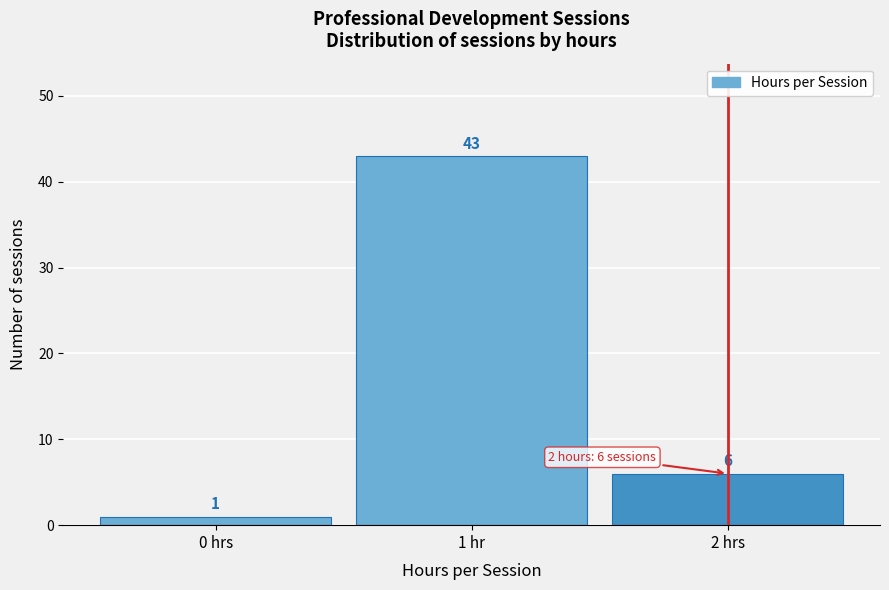

Reading left to right, extract all data points from this chart.

0 hrs=1	1 hr=43	2 hrs=6